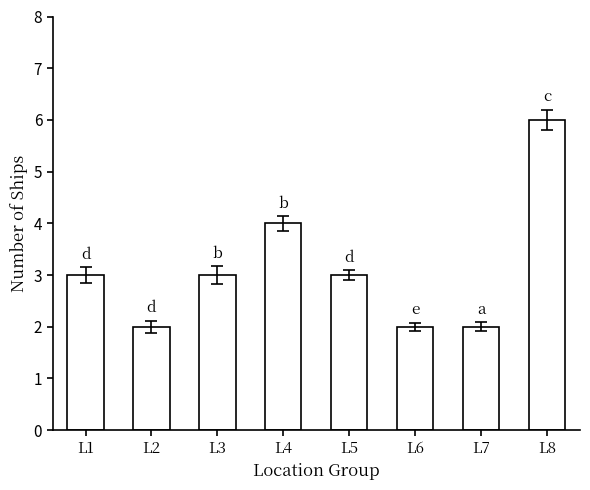

Between L2 and L5, which is larger?

L5